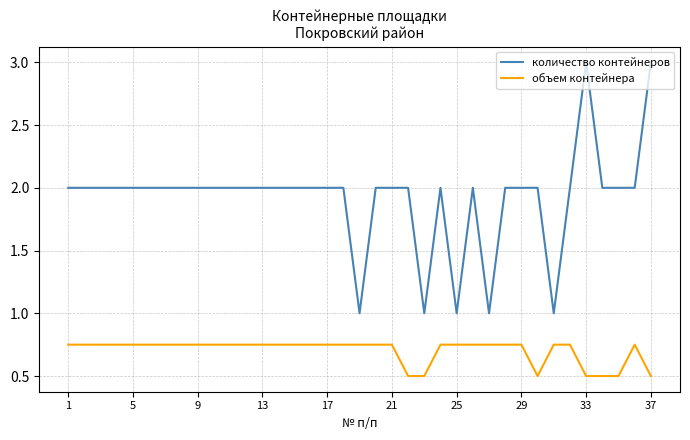

What is the sum of all объем контейнера values?

26.0